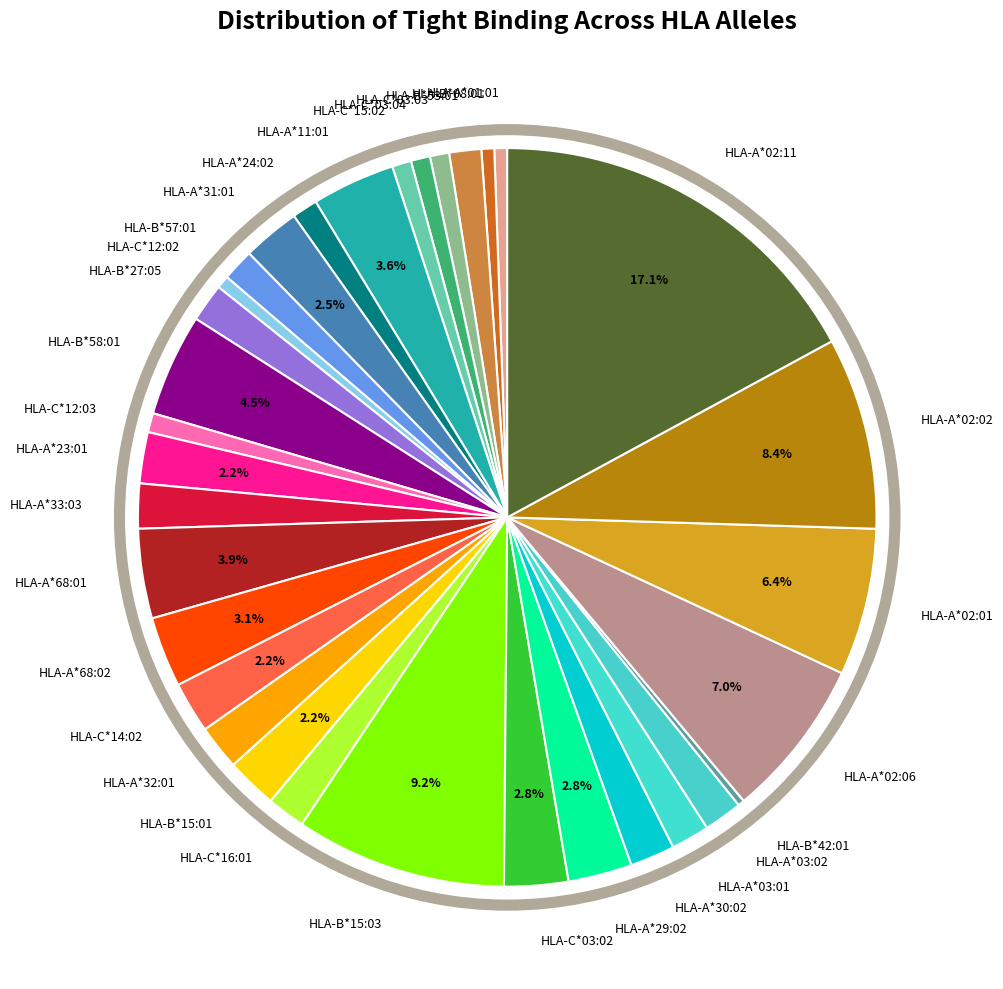

Is HLA-A*02:02 the majority of the pie?

No